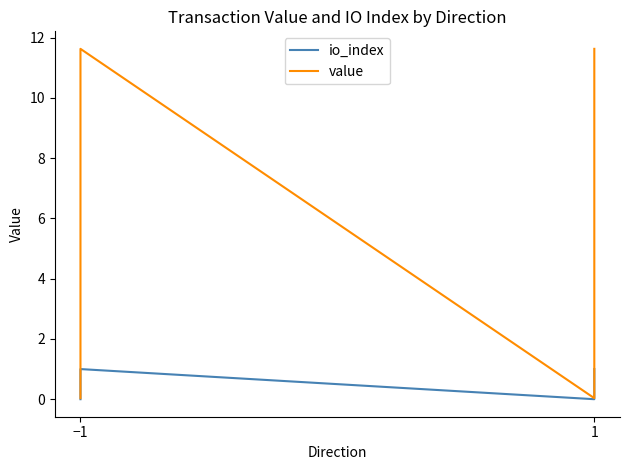

Which category has the lowest value across all series?

−1